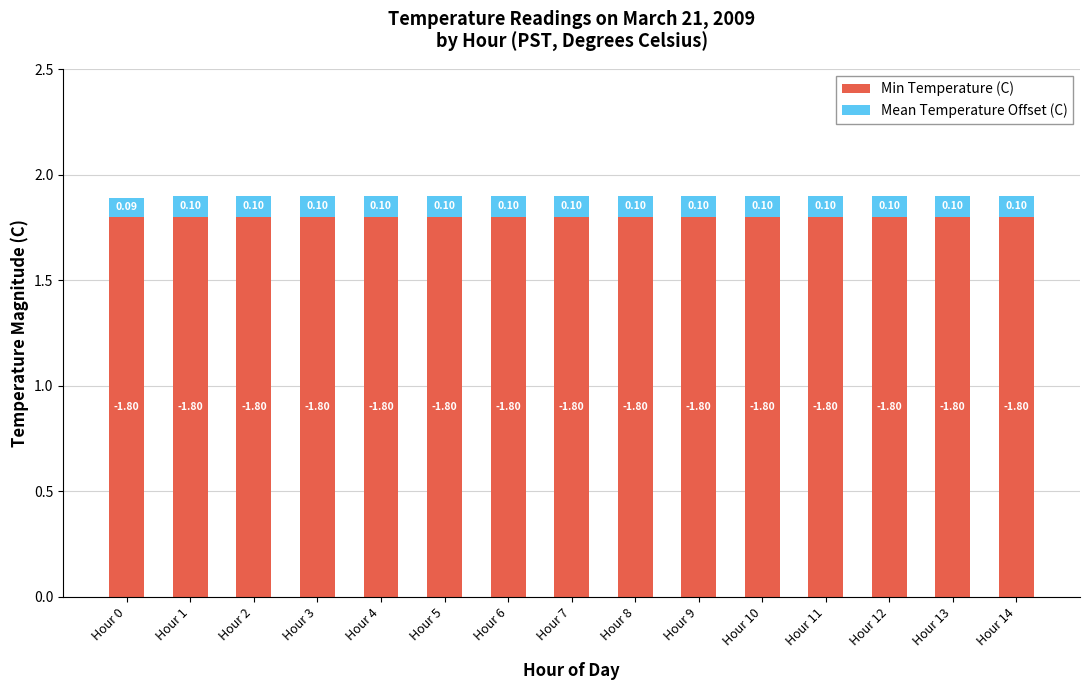

What is the total value across all series at Hour 7?

1.9